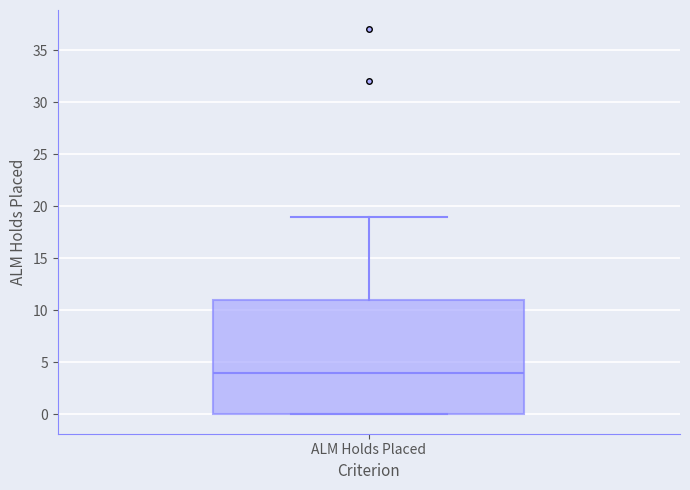

Read this box plot against the y-axis: the position of the median line, the range covered by the box, and the ends of both whiskers. The values are not printed on the chart, so give them approximately, as read against the axis.

median 4, box 0 to 11, whiskers 0 to 19